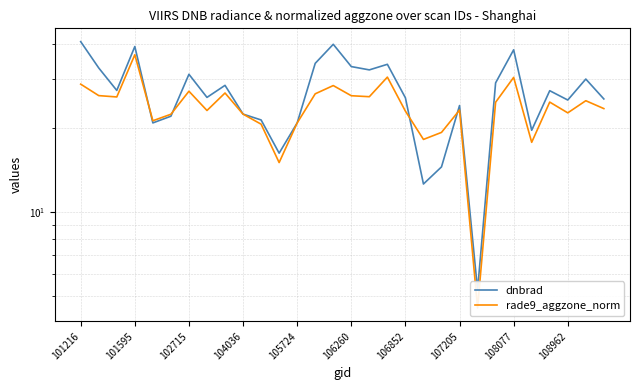

List the series in order of their peak value, lowest first.

rade9_aggzone_norm, dnbrad